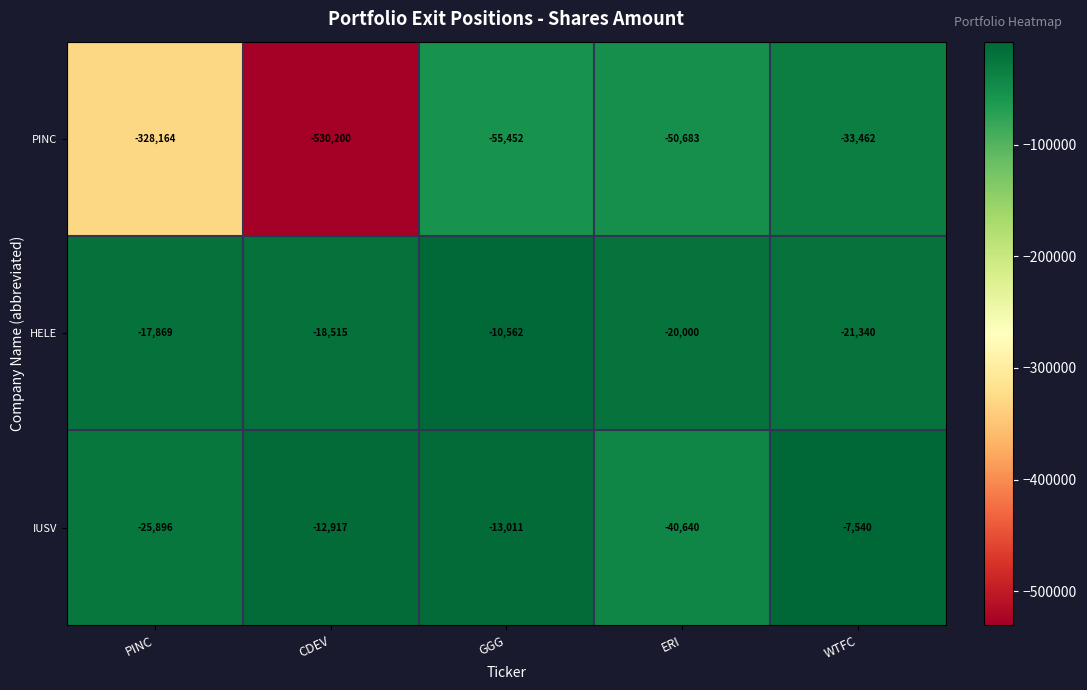

Rank the categories by HELE value from lowest to highest.

WTFC, ERI, CDEV, PINC, GGG